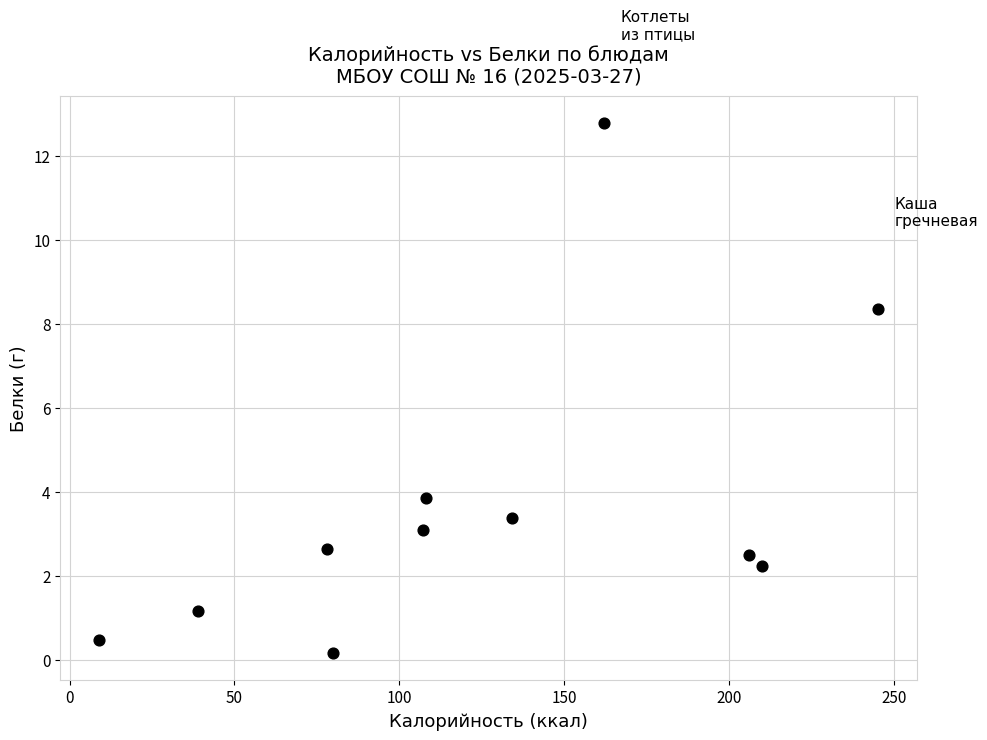

What is the range of X values (max minus min)?

236.0